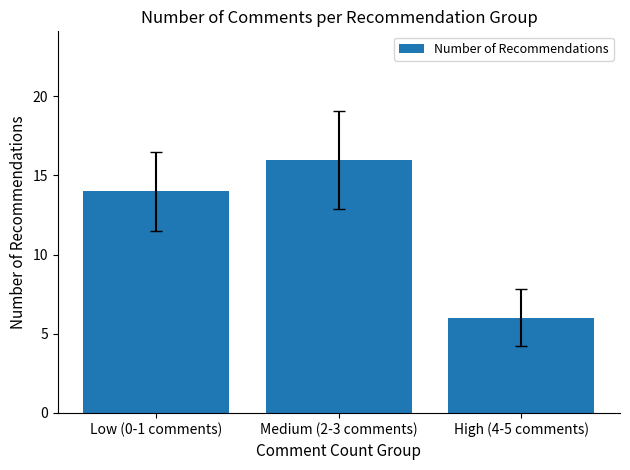

The chart shows a value of 16 at Medium (2-3 comments). True or false?

True